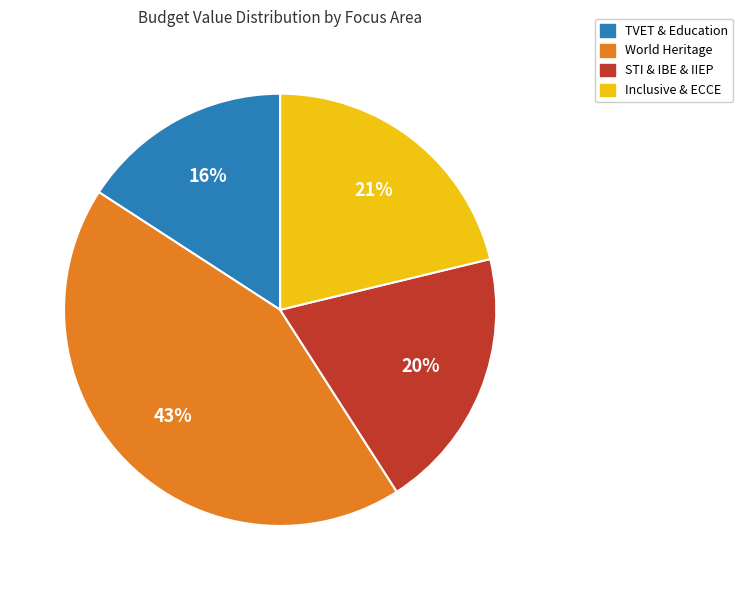

To the nearest percent, what is the average slice percentage?

25%